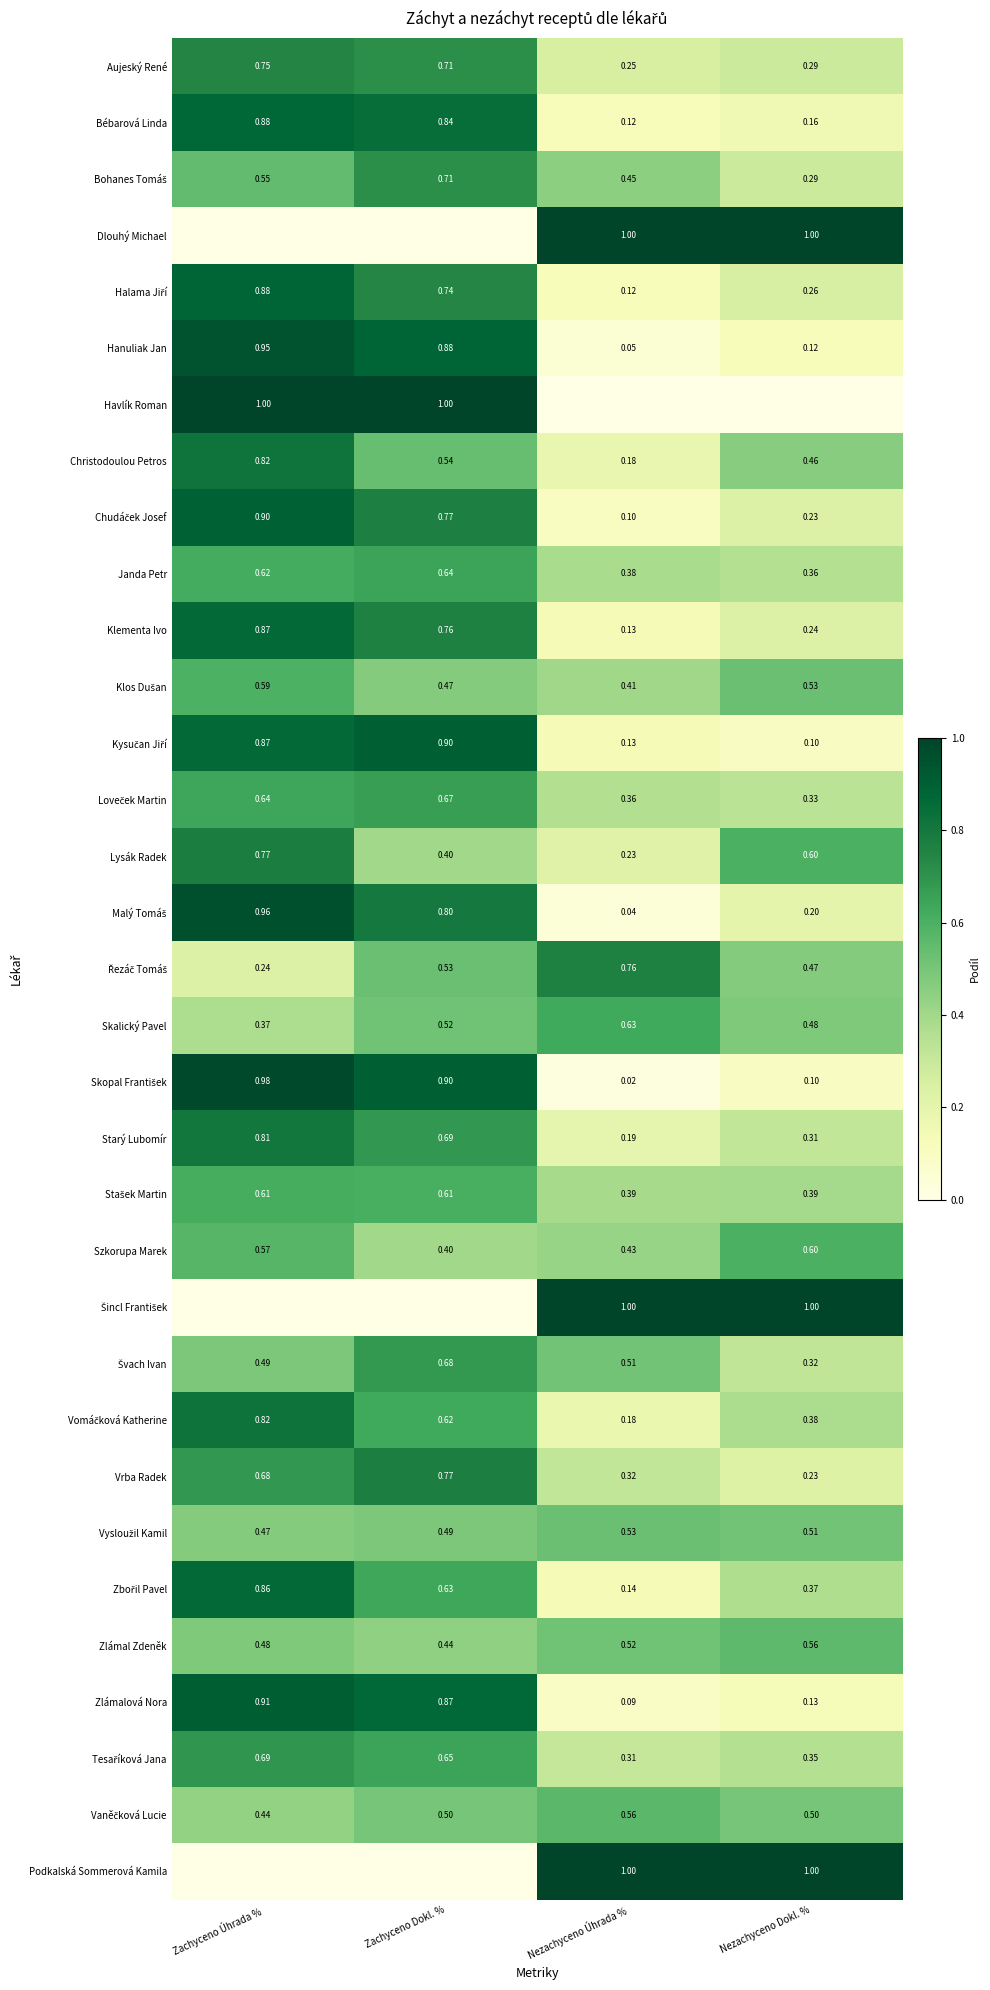

What is the total value across all series at Nezachyceno Dokl. %?

12.8